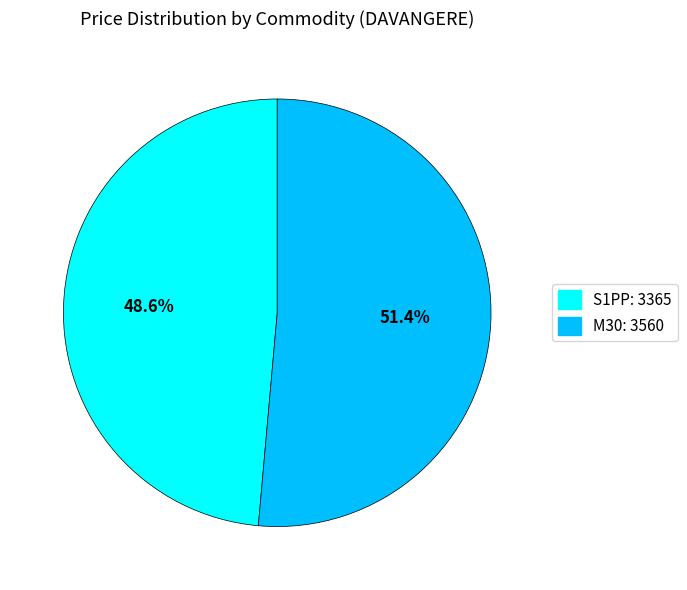

Is there a majority slice in this chart?

Yes